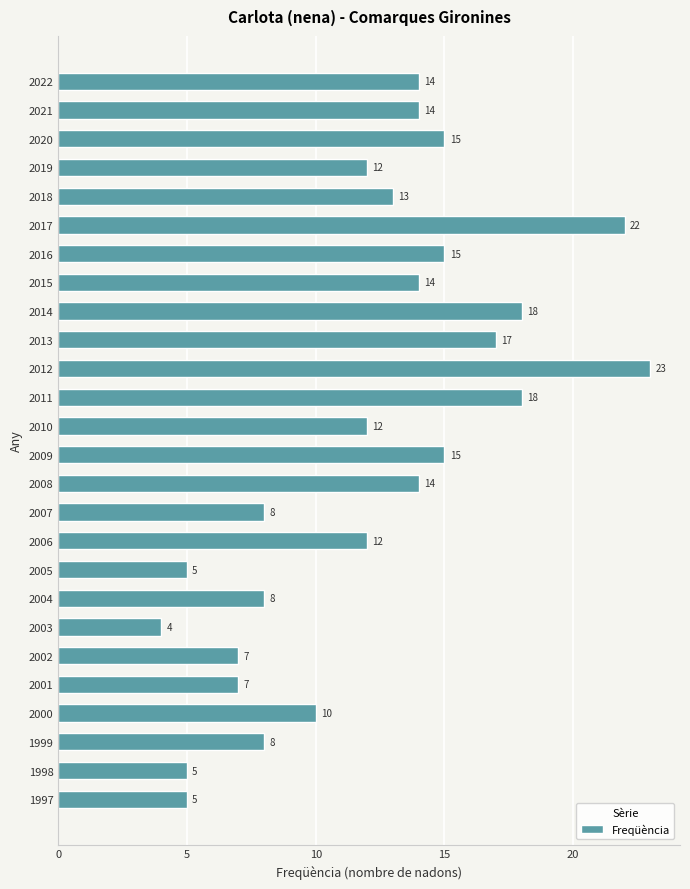

What is the value of the 17th bar from the top?

12